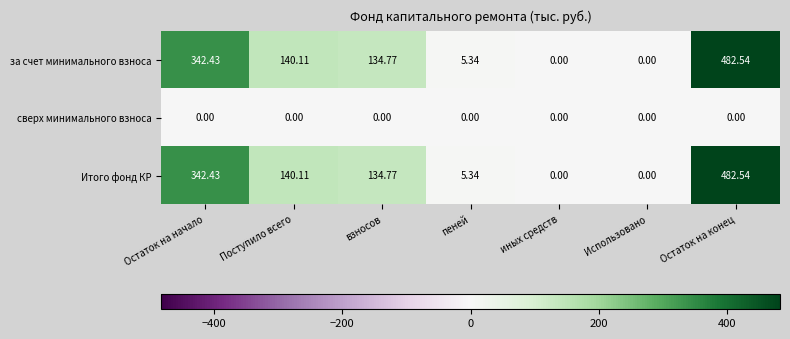

Is the value of Итого фонд КР at Поступило всего greater than the value of сверх минимального взноса at Поступило всего?

Yes